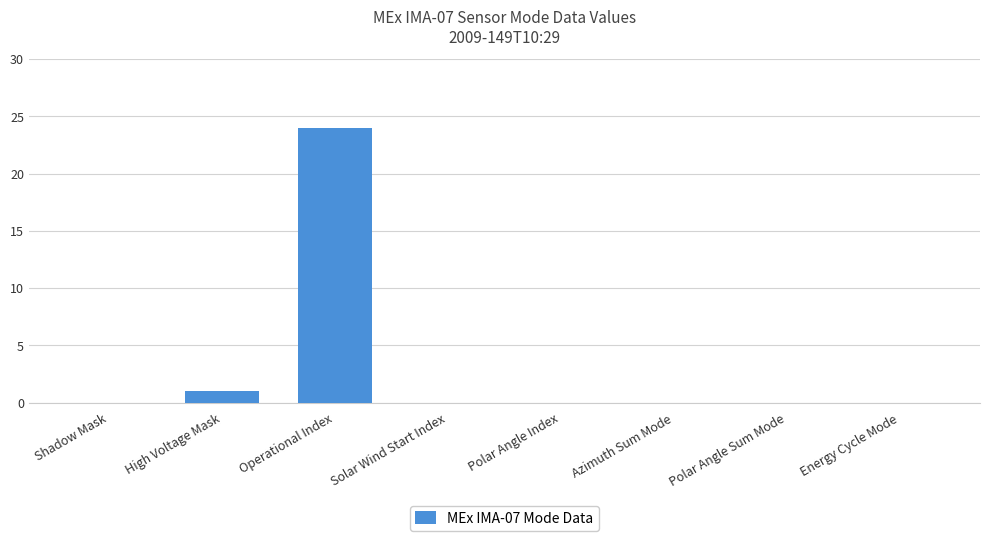

What is the sum of all values?

25